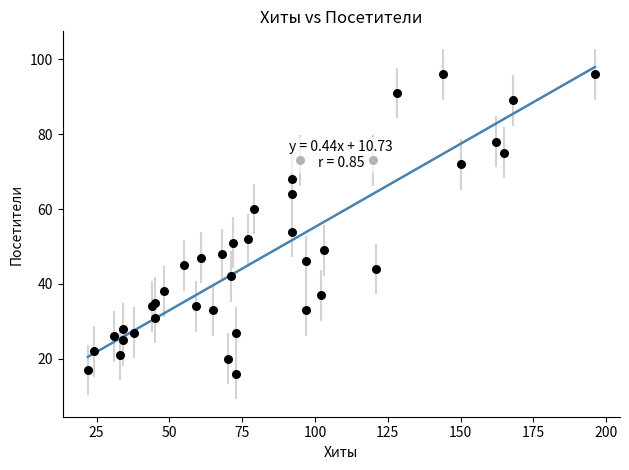

What Y value in the scatter plot is closest to 56?

54